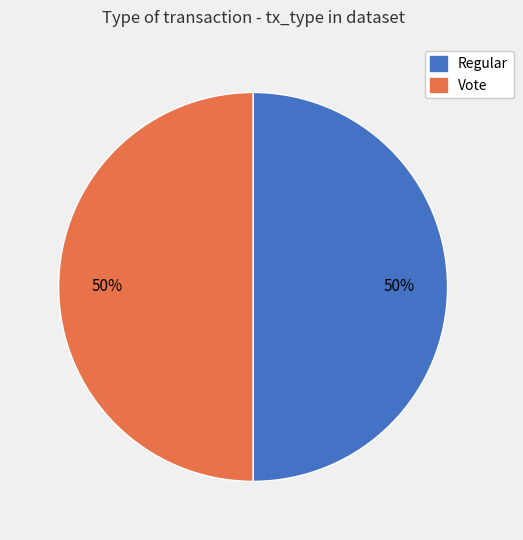

Combined, do Regular and Vote account for over 50%?

Yes